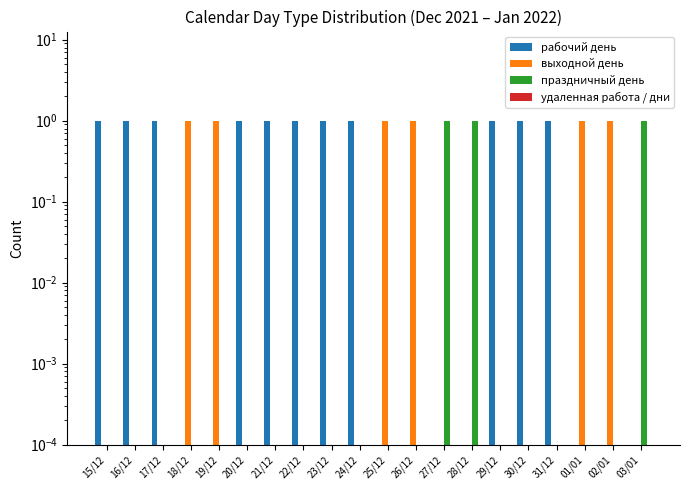

Which category has the lowest value across all series?

18/12